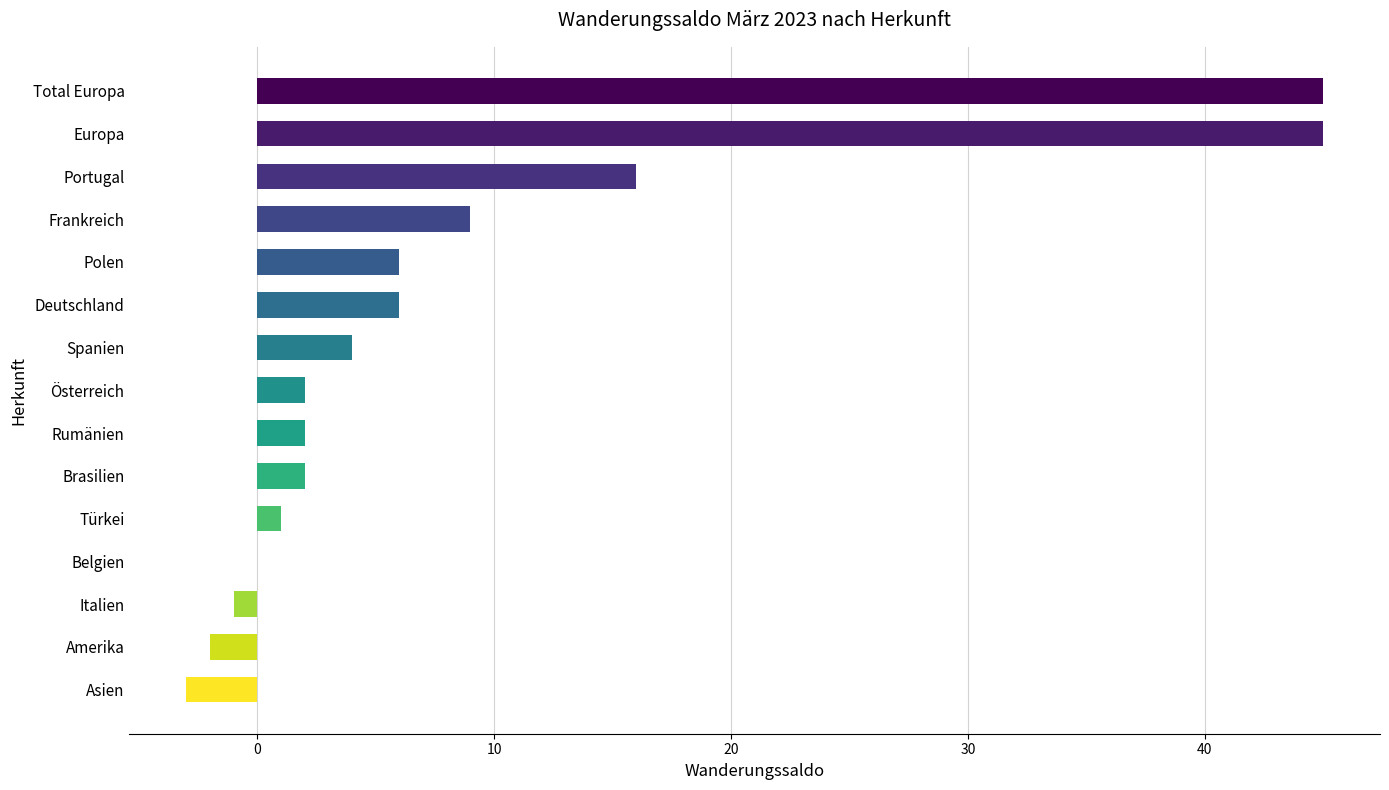

What is the greatest value displayed?

45